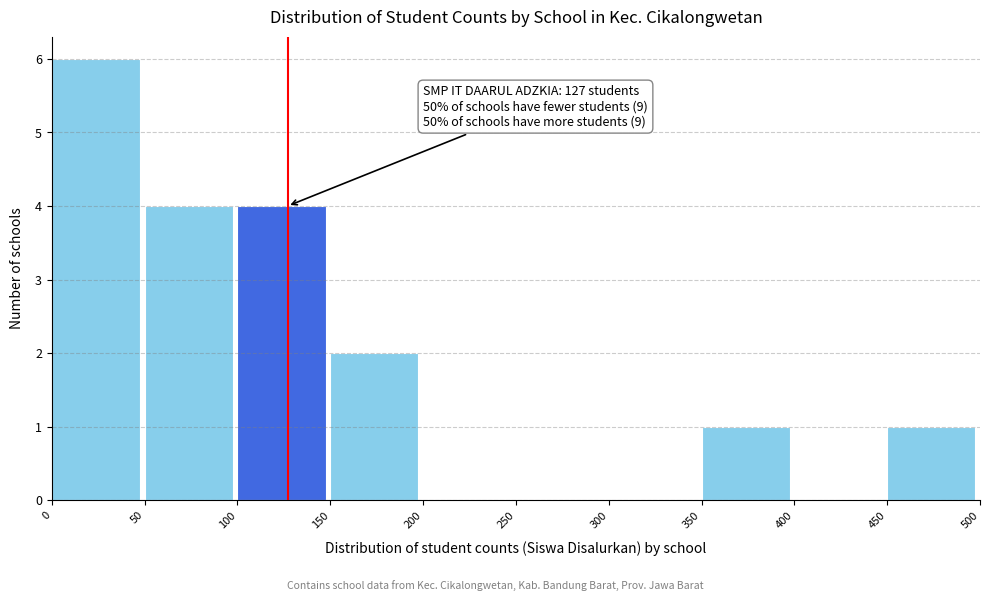

Over which range of the x-axis is the bar tallest?

0 to 50